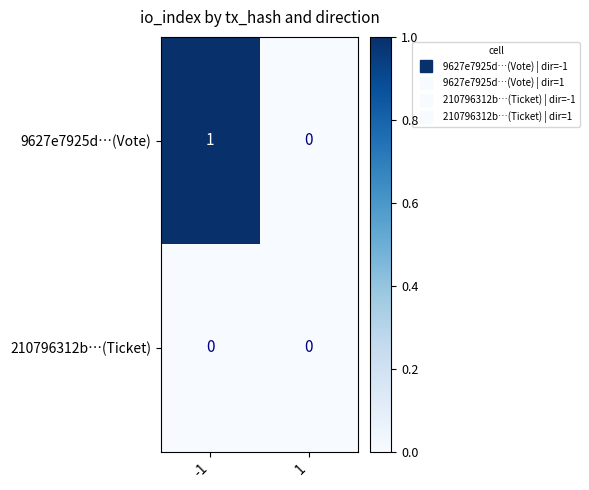

List the series in order of their overall mean, highest first.

9627e7925d…(Vote), 210796312b…(Ticket)